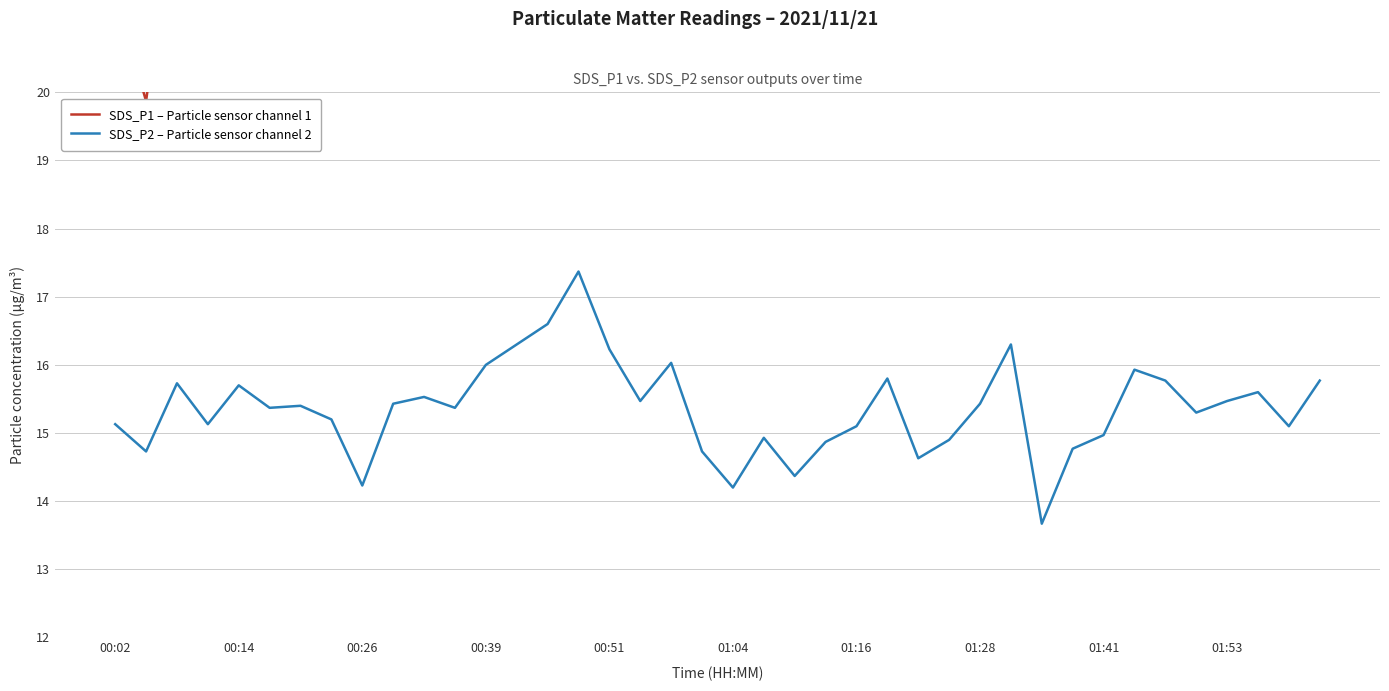

What is the maximum value shown in the chart?

27.9